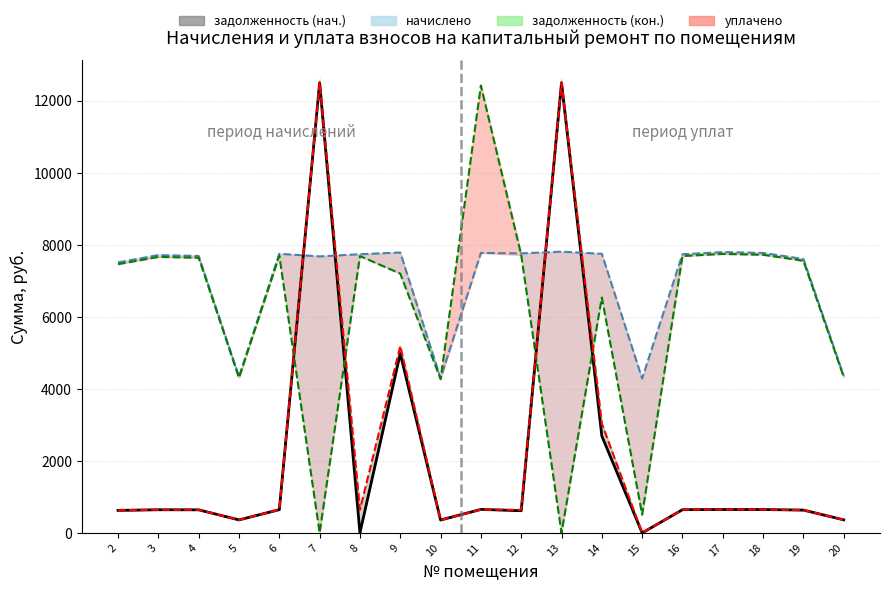

How many data points in начислено are above 7737?

10